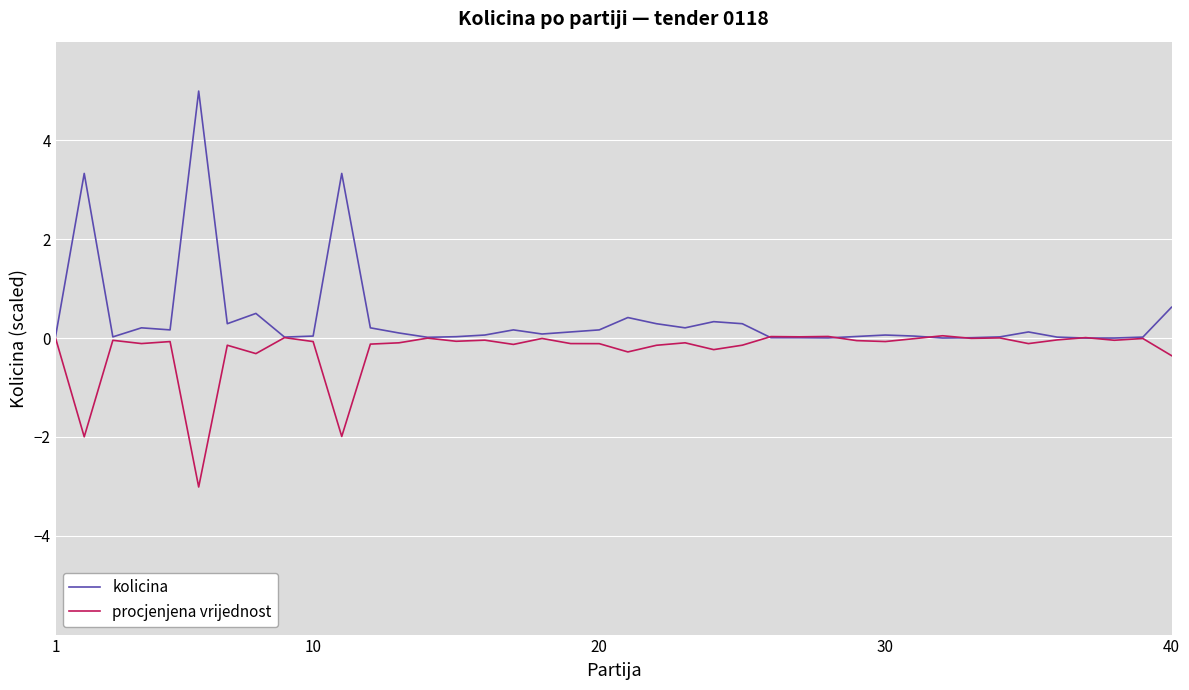

Which category has the lowest value across all series?

5